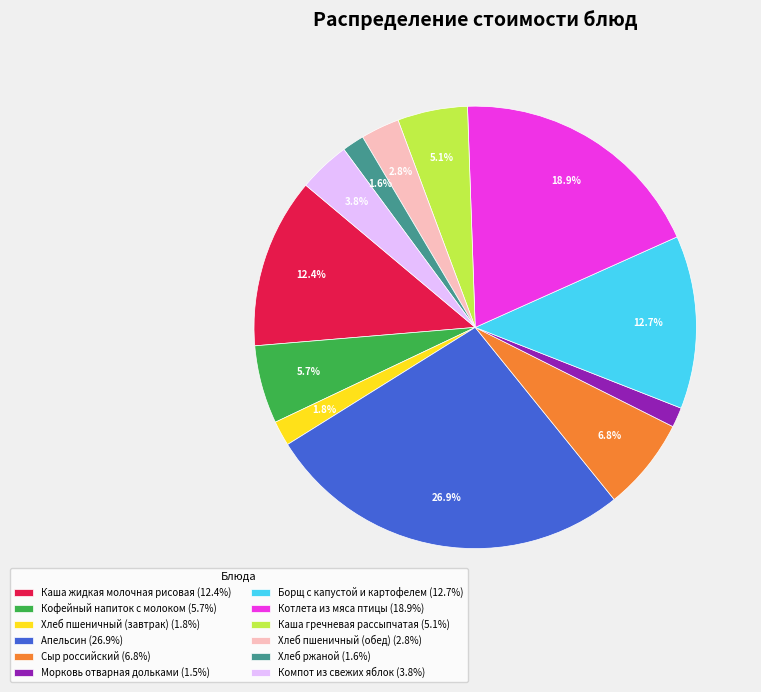

Which category has the biggest portion of the pie?

Апельсин